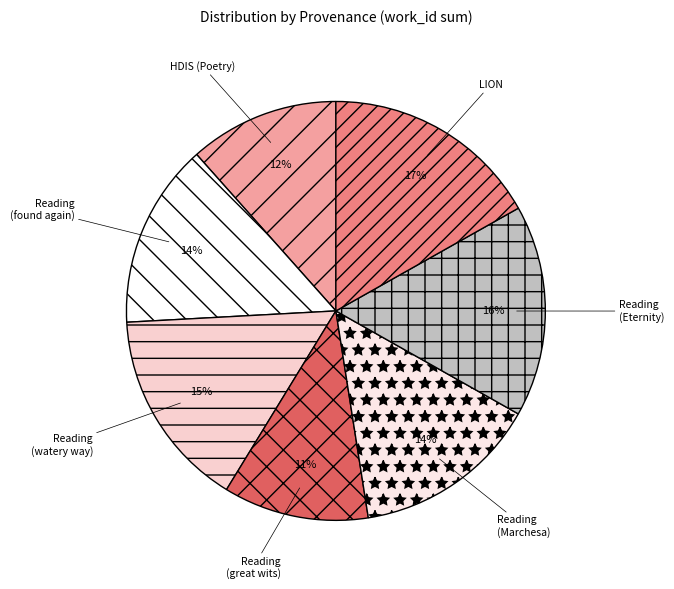

Does Reading (Eternity) represent more than half of the total?

No